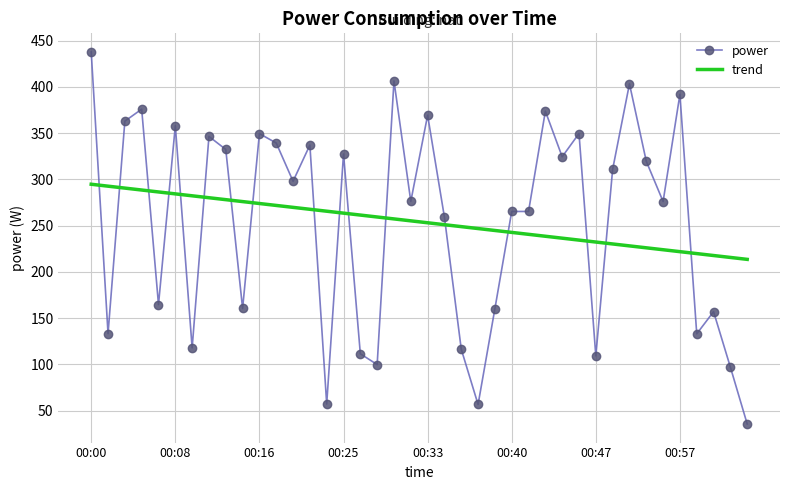

What is the difference between the maximum and minimum values in the trend series?

81.2